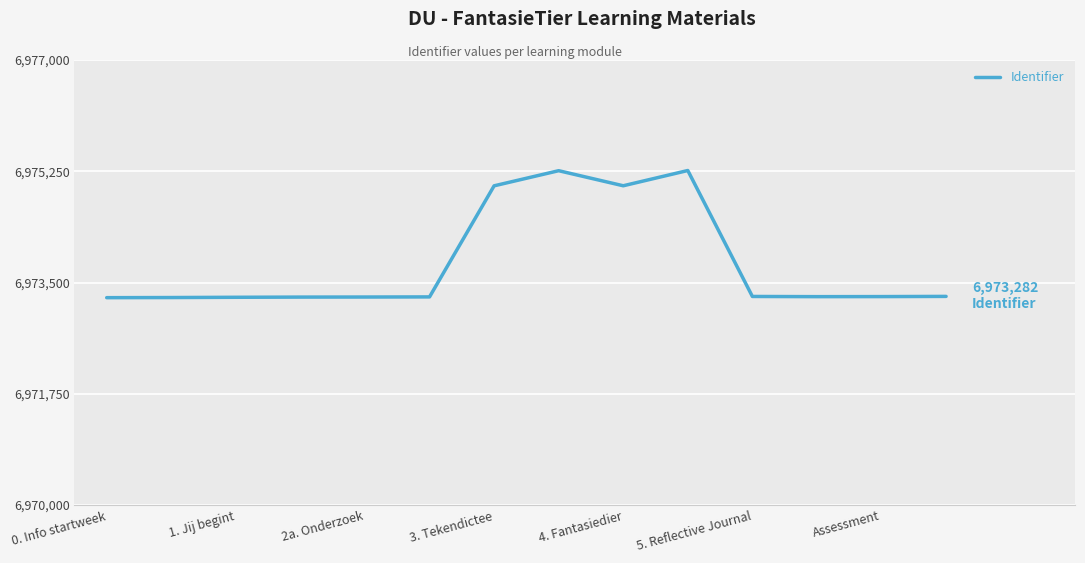

What is the difference between the maximum and minimum values?

2000